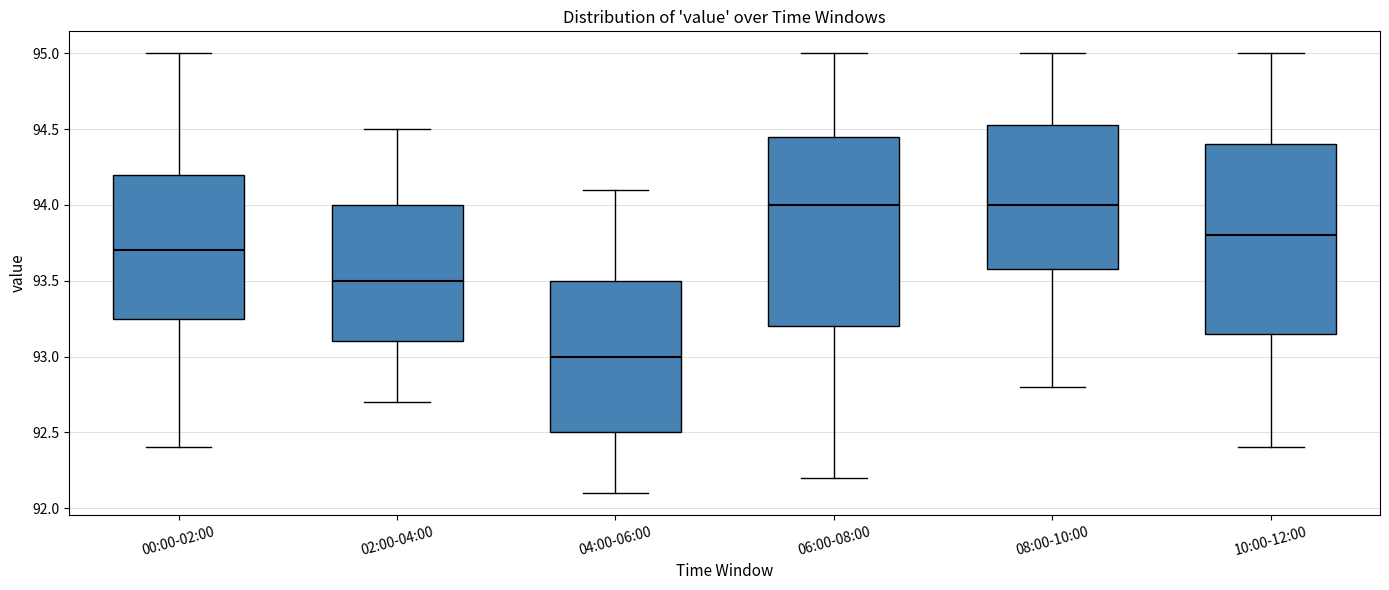

Which box's median line is the lowest?

04:00-06:00